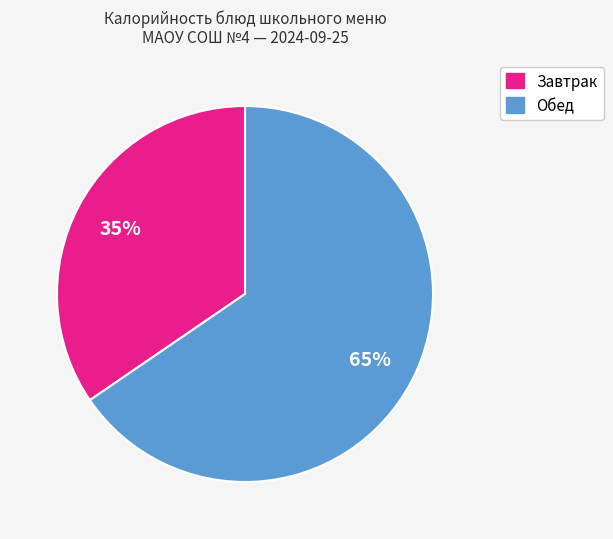

Does any single category account for the majority?

Yes